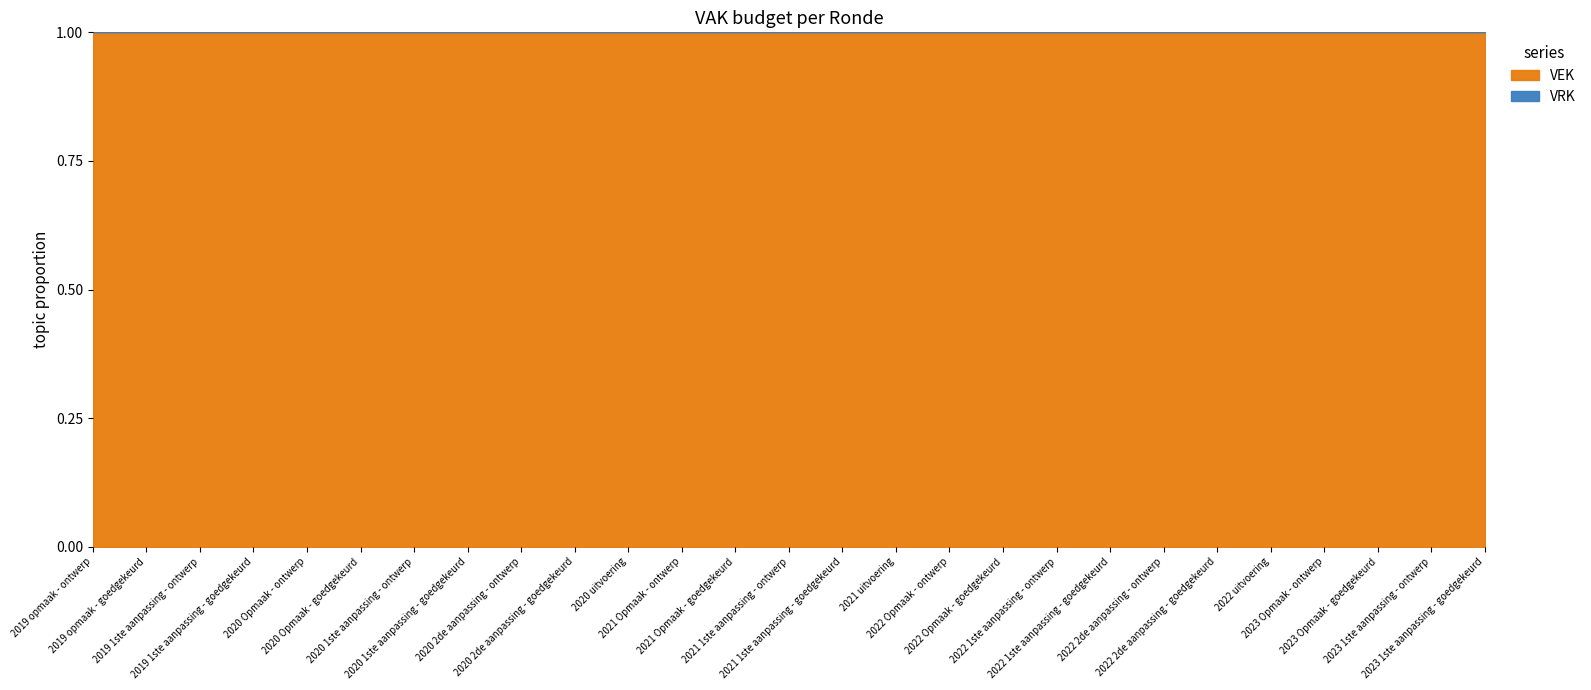

Which series has the largest total across all categories?

VEK